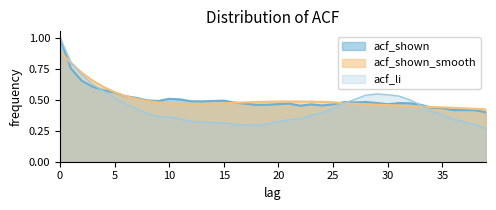

Reading left to right, what are all the values shown in this chart?

acf_li: 1.0	0.8	0.7	0.6	0.6	0.5	0.5	0.4	0.4	0.4	0.4	0.3	0.3	0.3	0.3	0.3	0.3	0.3	0.3	0.3	0.3	0.3	0.3	0.4	0.4	0.4	0.5	0.5	0.5	0.5	0.5	0.5	0.5	0.5	0.4	0.4	0.3	0.3	0.3	0.3
acf_shown: 1.0	0.8	0.7	0.6	0.6	0.6	0.5	0.5	0.5	0.5	0.5	0.5	0.5	0.5	0.5	0.5	0.5	0.5	0.5	0.5	0.5	0.5	0.5	0.5	0.5	0.5	0.5	0.5	0.5	0.5	0.5	0.5	0.5	0.5	0.4	0.4	0.4	0.4	0.4	0.4
acf_shown_smooth: 0.9	0.8	0.7	0.7	0.6	0.6	0.5	0.5	0.5	0.5	0.5	0.5	0.5	0.5	0.5	0.5	0.5	0.5	0.5	0.5	0.5	0.5	0.5	0.5	0.5	0.5	0.5	0.5	0.5	0.5	0.5	0.5	0.4	0.4	0.4	0.4	0.4	0.4	0.4	0.4